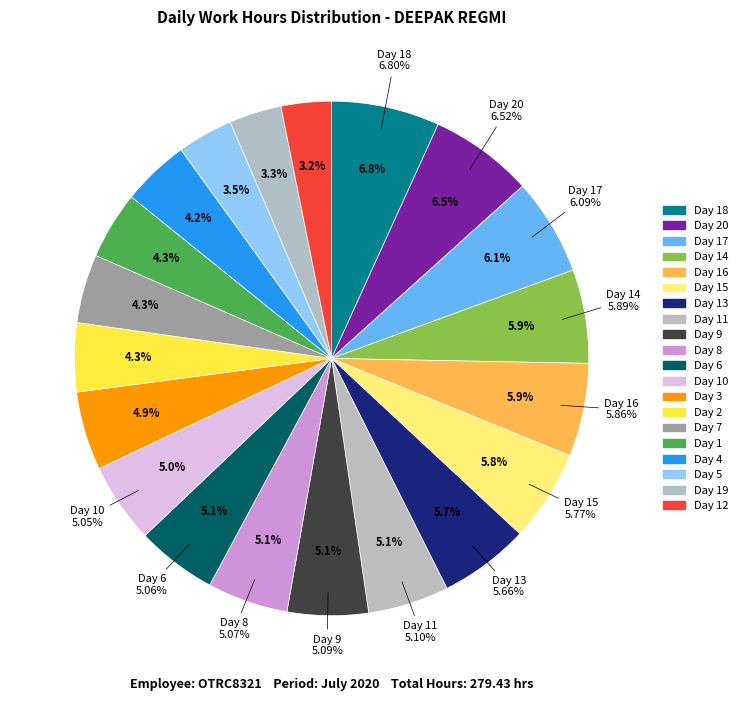

What percentage do Day 19 and Day 15 together represent?

9.1%